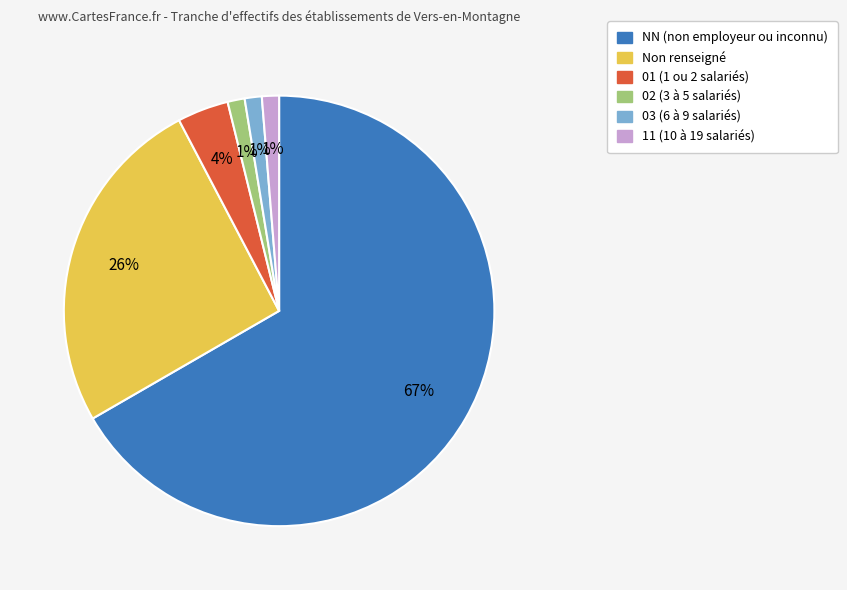

Approximately how many times larger is the value at 11 (10 à 19 salariés) compared to 02 (3 à 5 salariés)?

1.0